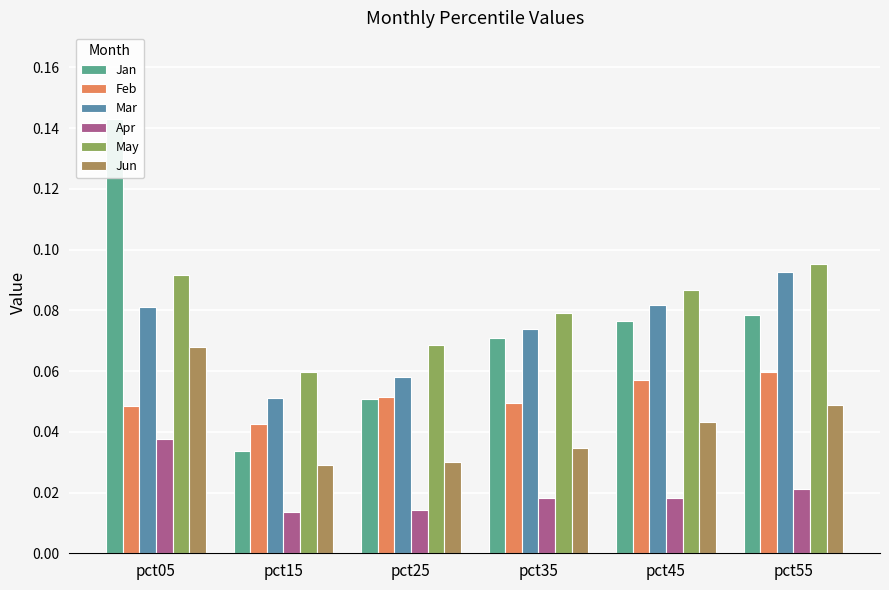

Between pct05 and pct45, which series saw the biggest shift?

Jan